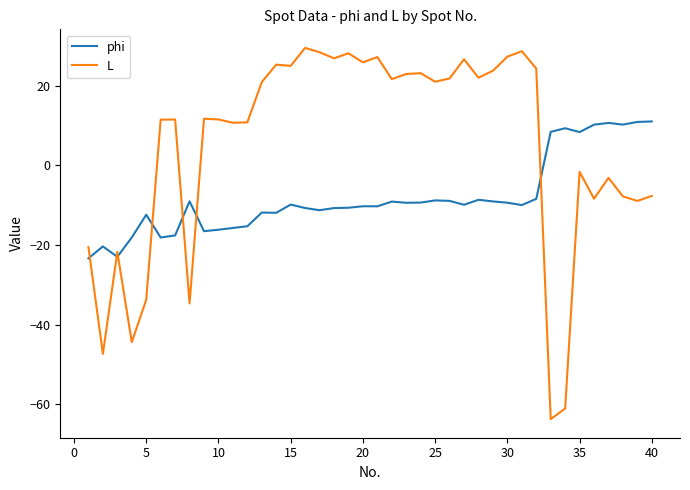

What is the smallest value displayed?

-63.8